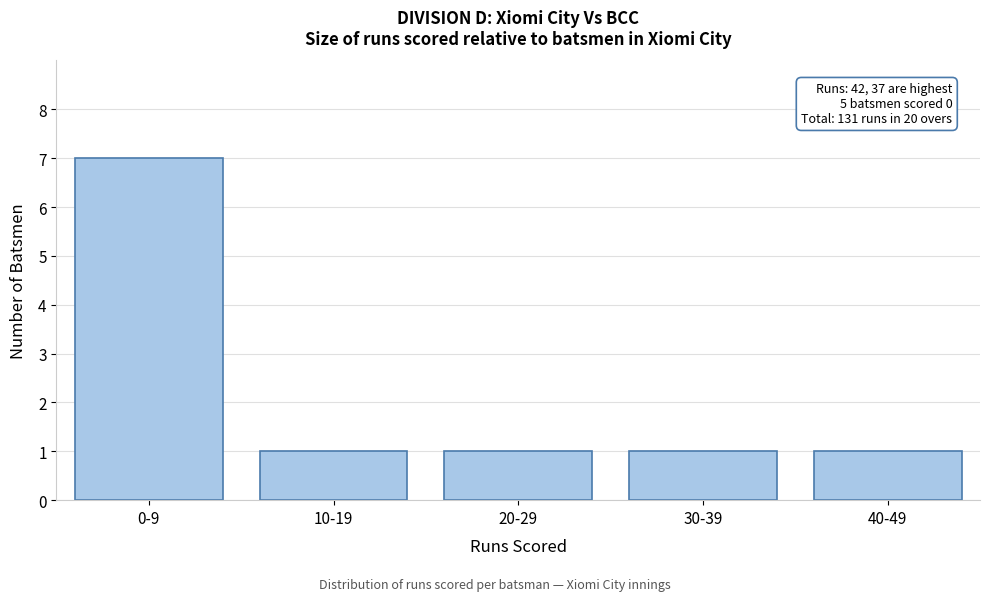

Reading right to left, list all the values displayed in this chart.

1	1	1	1	7